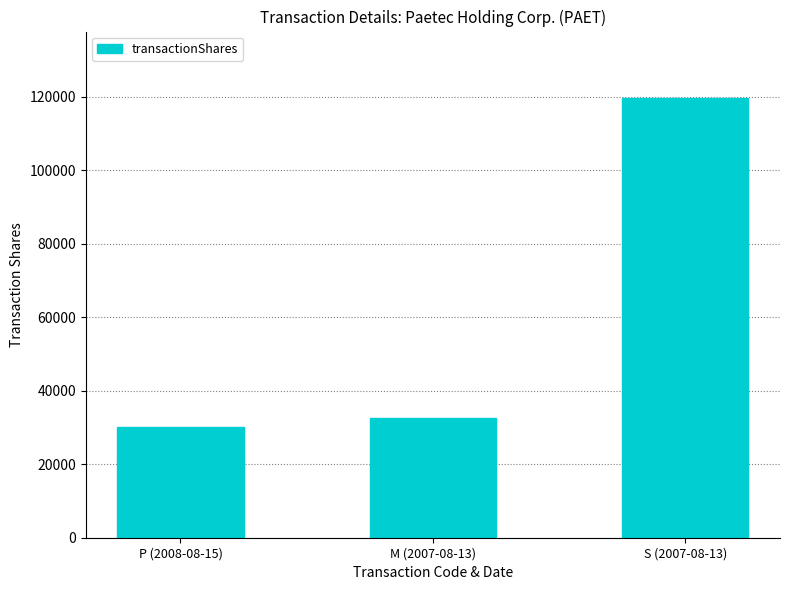

What is the maximum value shown in the chart?

119725